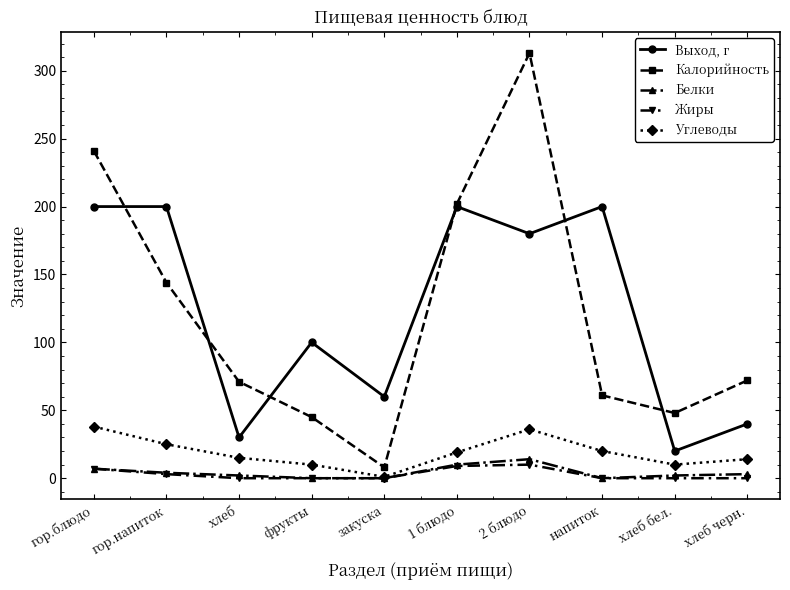

How many data points does each series have?

10